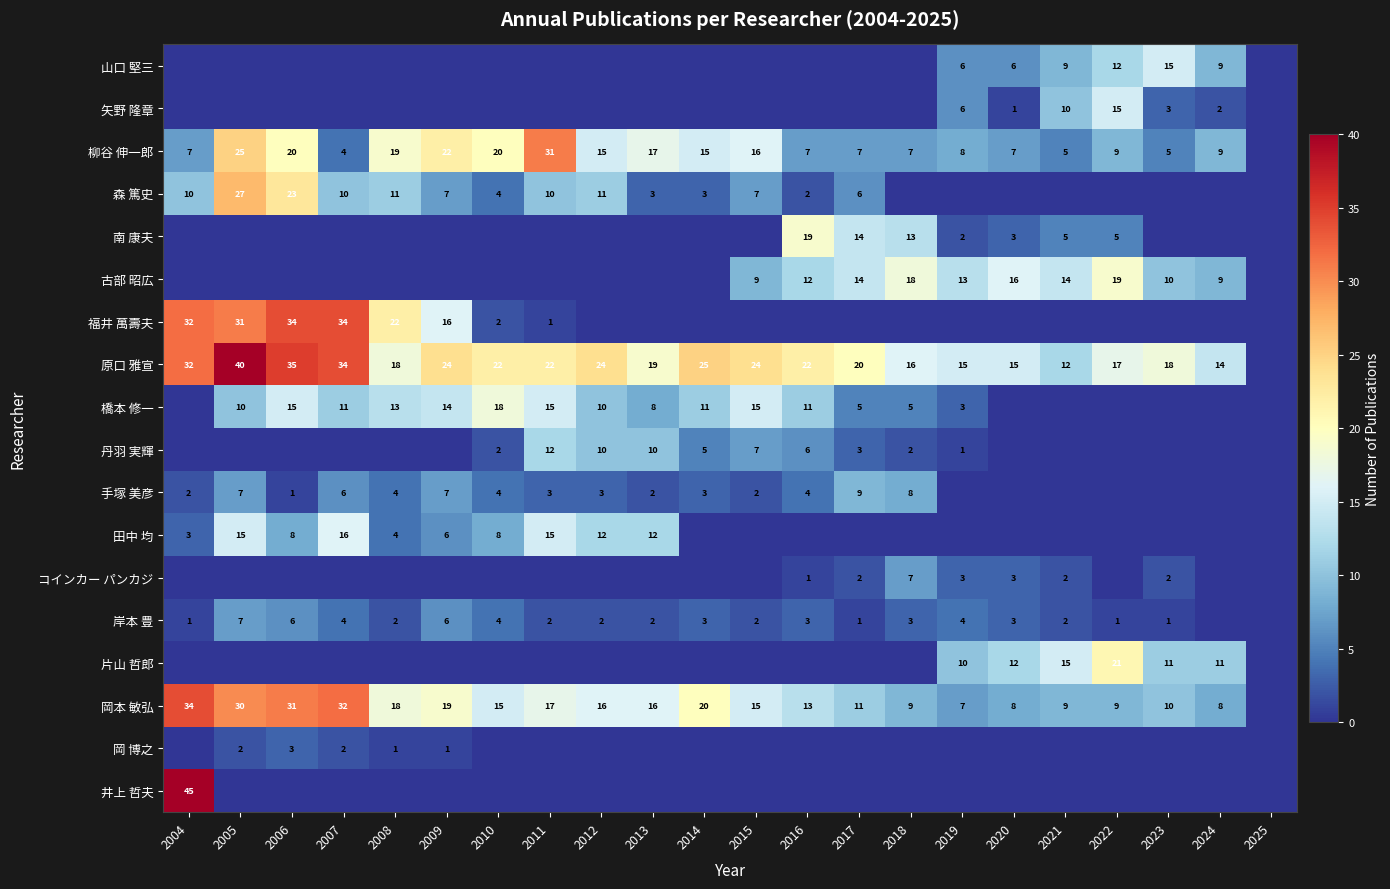

True or false: 森 篤史 has a value of 27 at 2005.

True